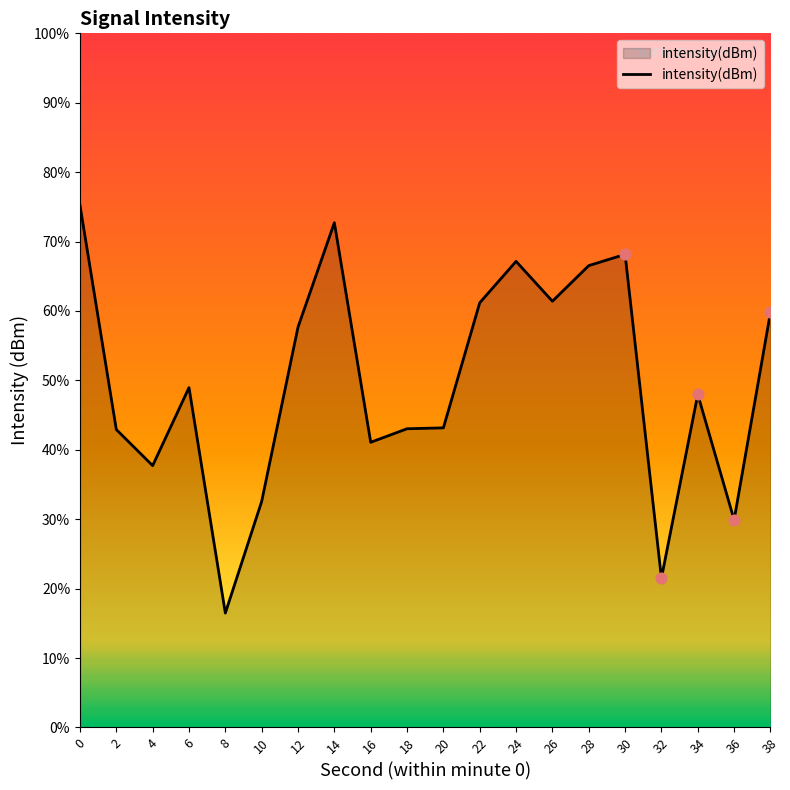

Which has a higher value, 22 or 14?

14